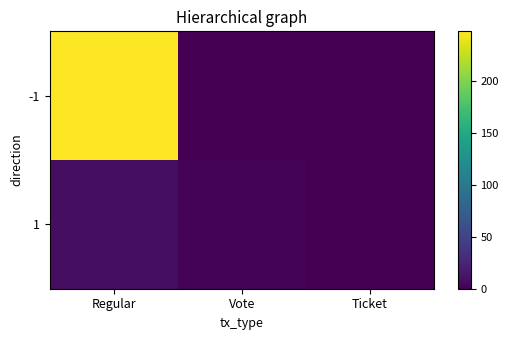

List the series in order of their peak value, highest first.

-1, 1